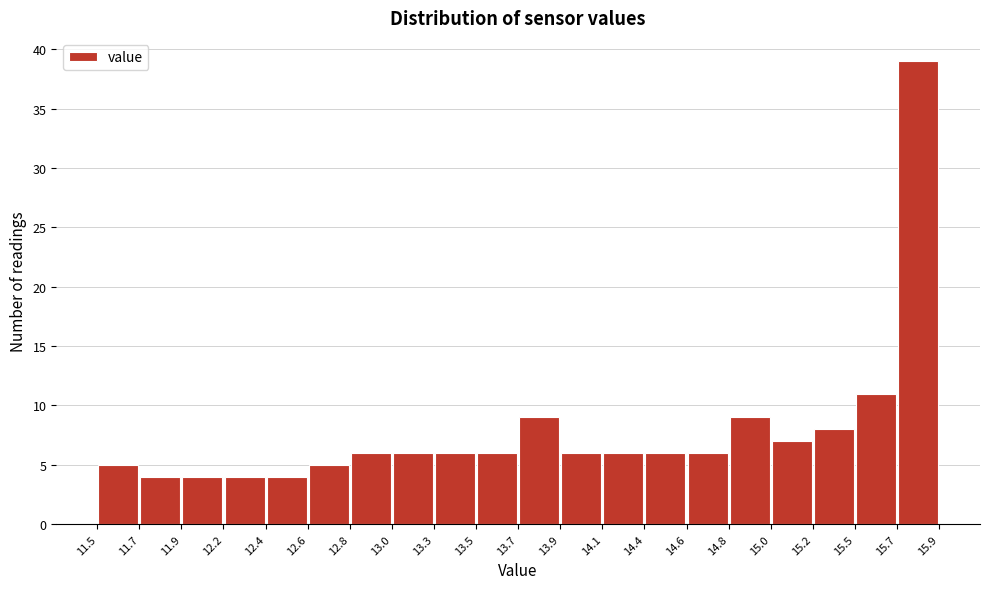

Reading left to right, transcribe this chart: for each bar, give the range it covers on the x-axis and its height. The values are not printed on the chart, so give them approximately, as read against the axis.

11.5 to 11.7: 5
11.7 to 11.9: 4
11.9 to 12.2: 4
12.2 to 12.4: 4
12.4 to 12.6: 4
12.6 to 12.8: 5
12.8 to 13.0: 6
13.0 to 13.3: 6
13.3 to 13.5: 6
13.5 to 13.7: 6
13.7 to 13.9: 9
13.9 to 14.1: 6
14.1 to 14.4: 6
14.4 to 14.6: 6
14.6 to 14.8: 6
14.8 to 15.0: 9
15.0 to 15.2: 7
15.2 to 15.5: 8
15.5 to 15.7: 11
15.7 to 15.9: 39